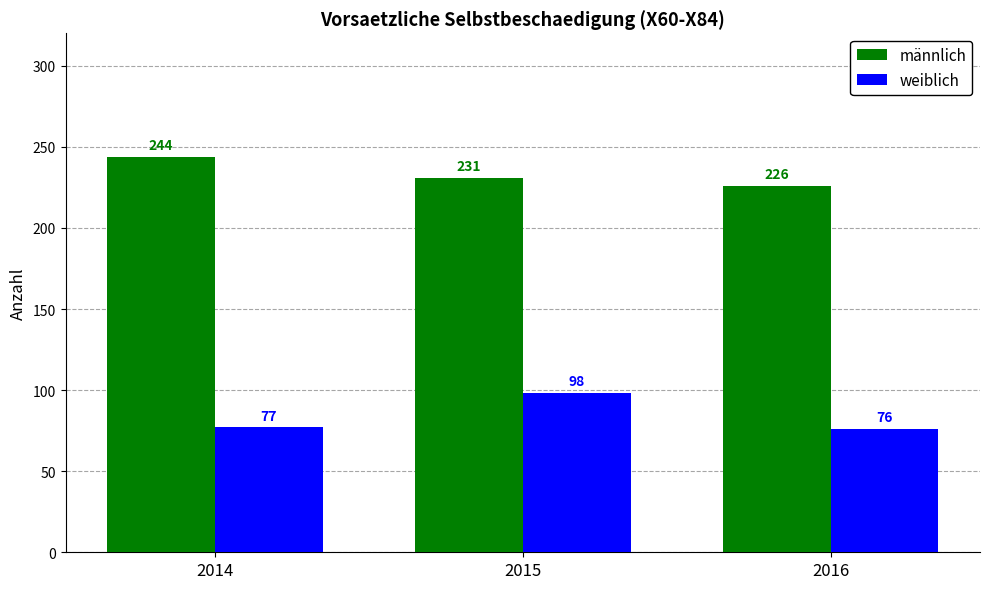

Which category has the highest value in the männlich series?

2014